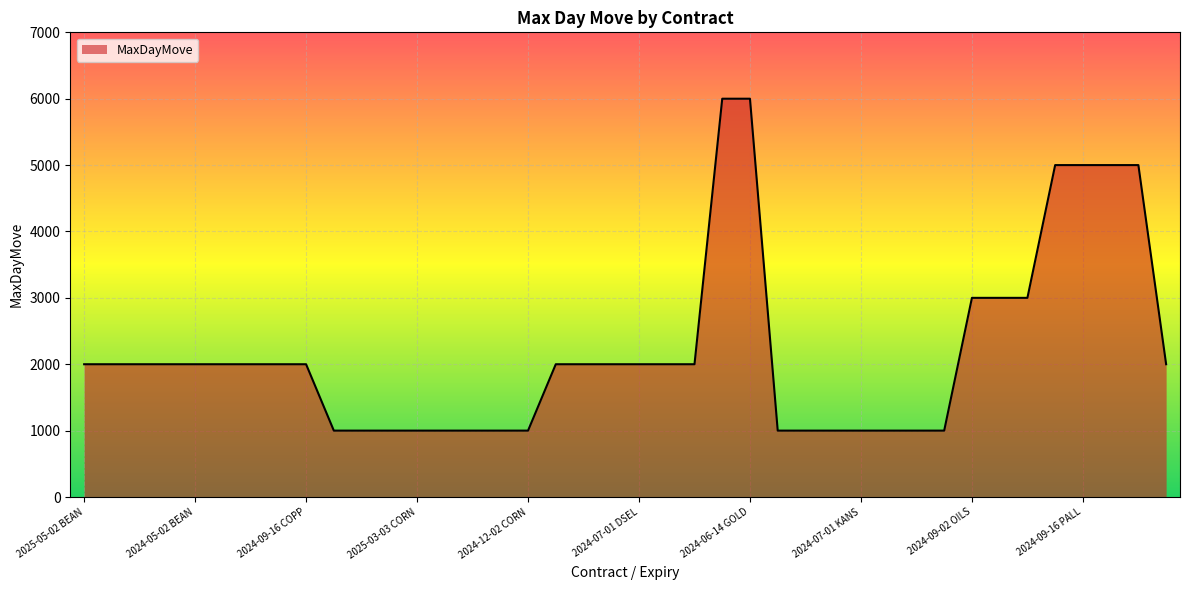

Reading left to right, transcribe all the data shown in this chart.

2000	2000	2000	2000	2000	2000	2000	2000	2000	1000	1000	1000	1000	1000	1000	1000	1000	2000	2000	2000	2000	2000	2000	6000	6000	1000	1000	1000	1000	1000	1000	1000	3000	3000	3000	5000	5000	5000	5000	2000